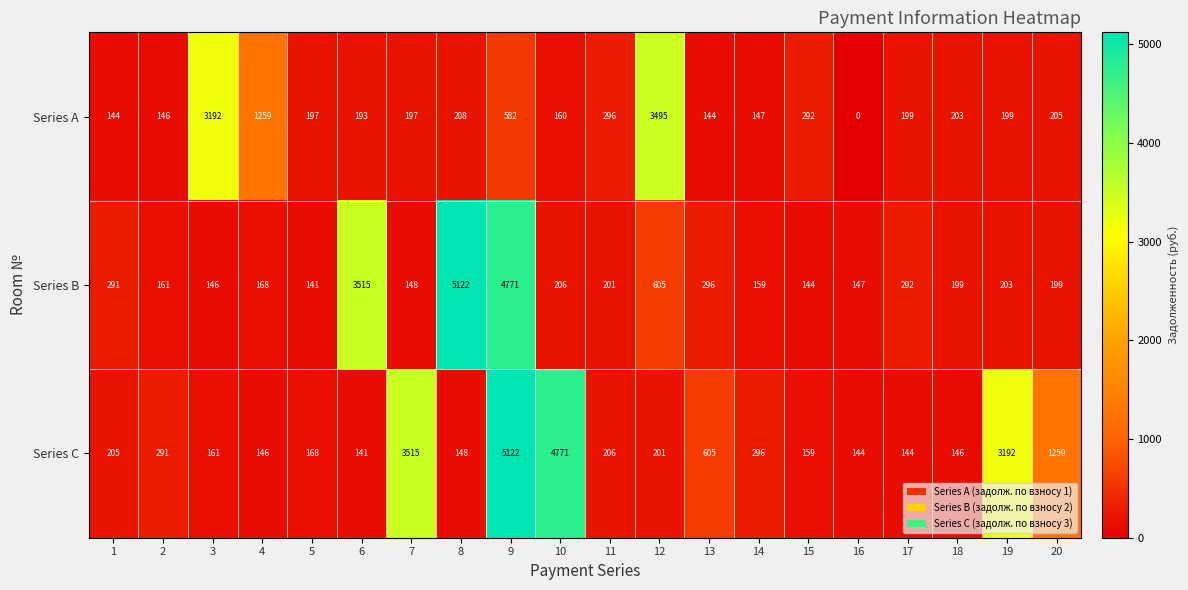

Count the number of data series in this chart.

3